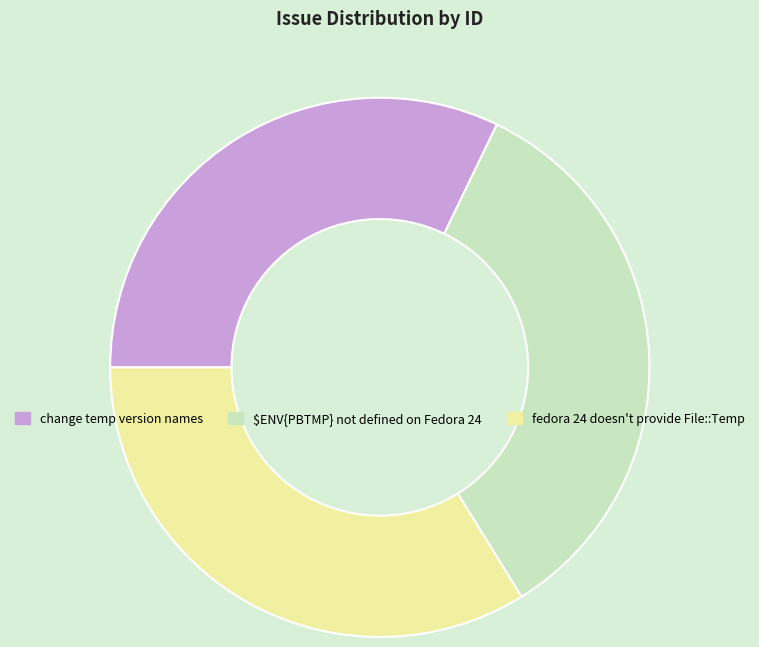

Which category has the smallest portion of the pie?

change temp version names